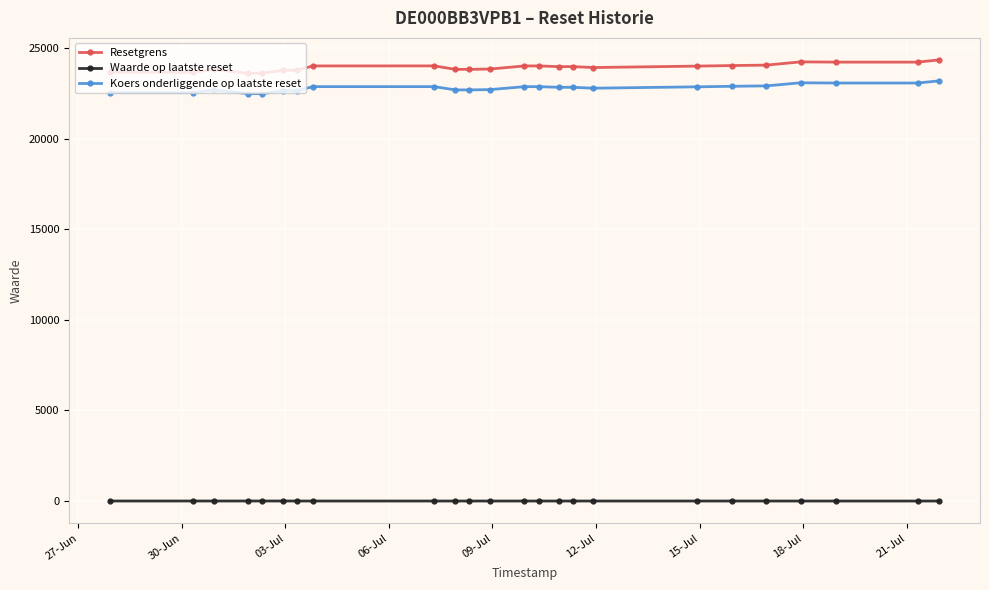

True or false: Resetgrens has more than 0 interior local peaks.

True